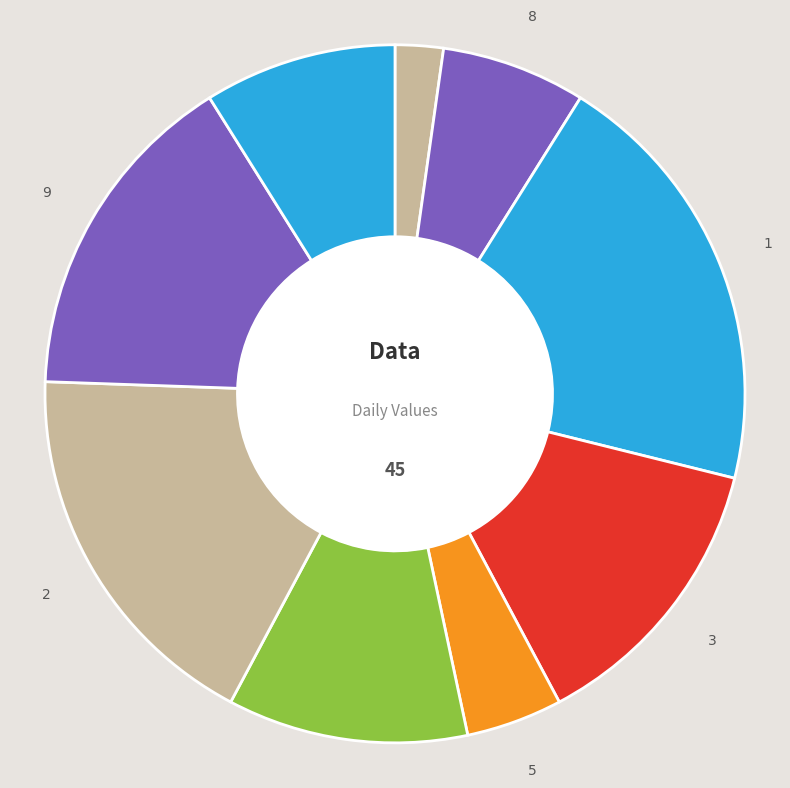

Which slice is the smallest?

6